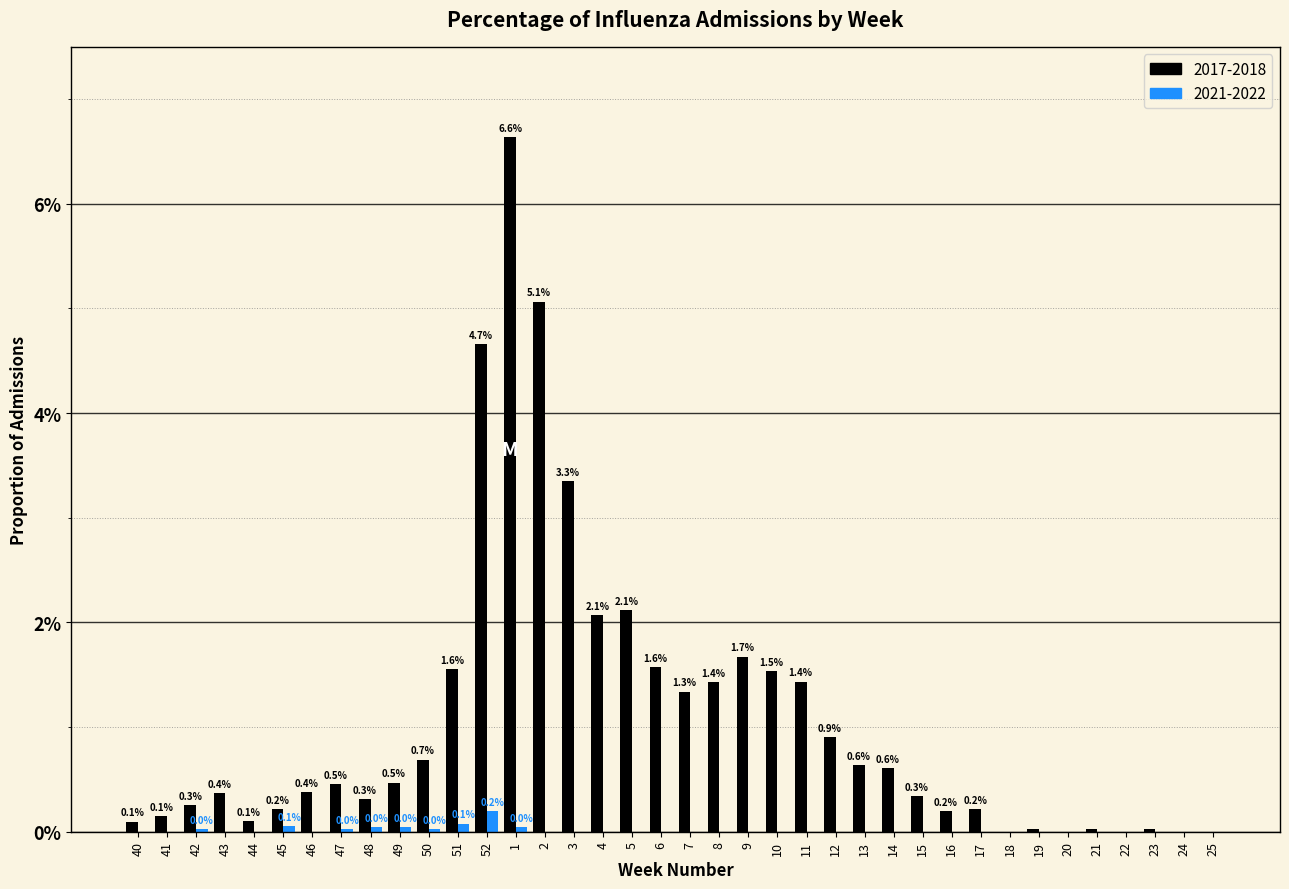

What is the sum of the 2017-2018 values at 43 and 11?

1.8